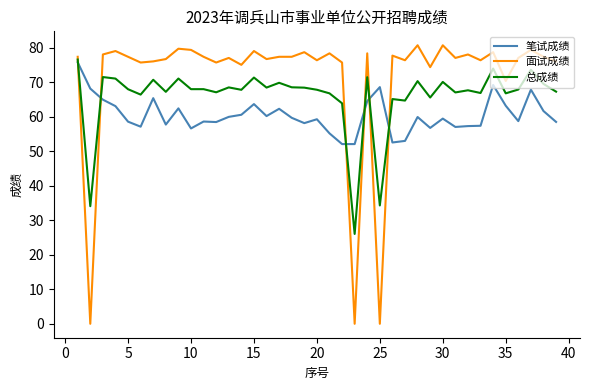

Which series has the largest range (max minus min)?

面试成绩